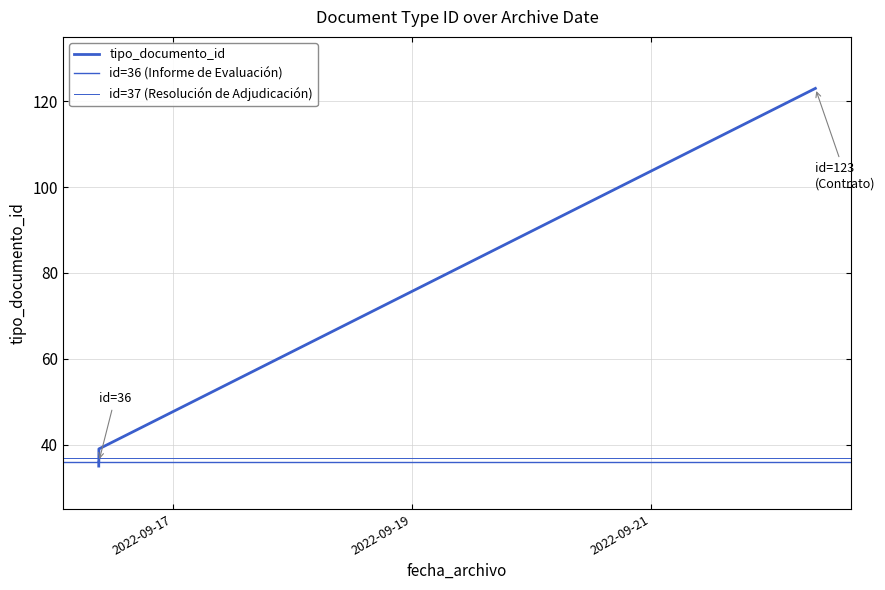

Which category has the lowest value across all series?

2022-09-16 09:11:55